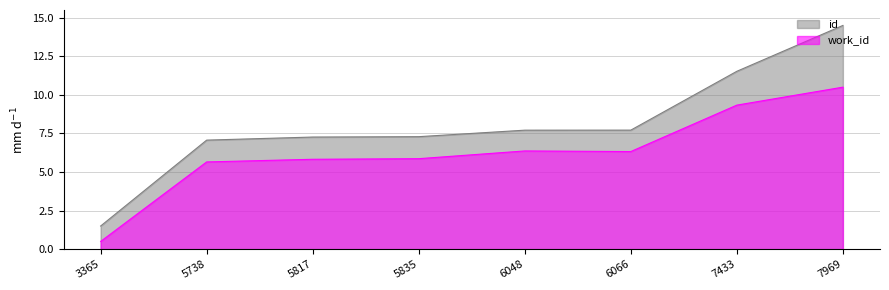

What is the difference between the highest and lowest values at 5817?

1.4